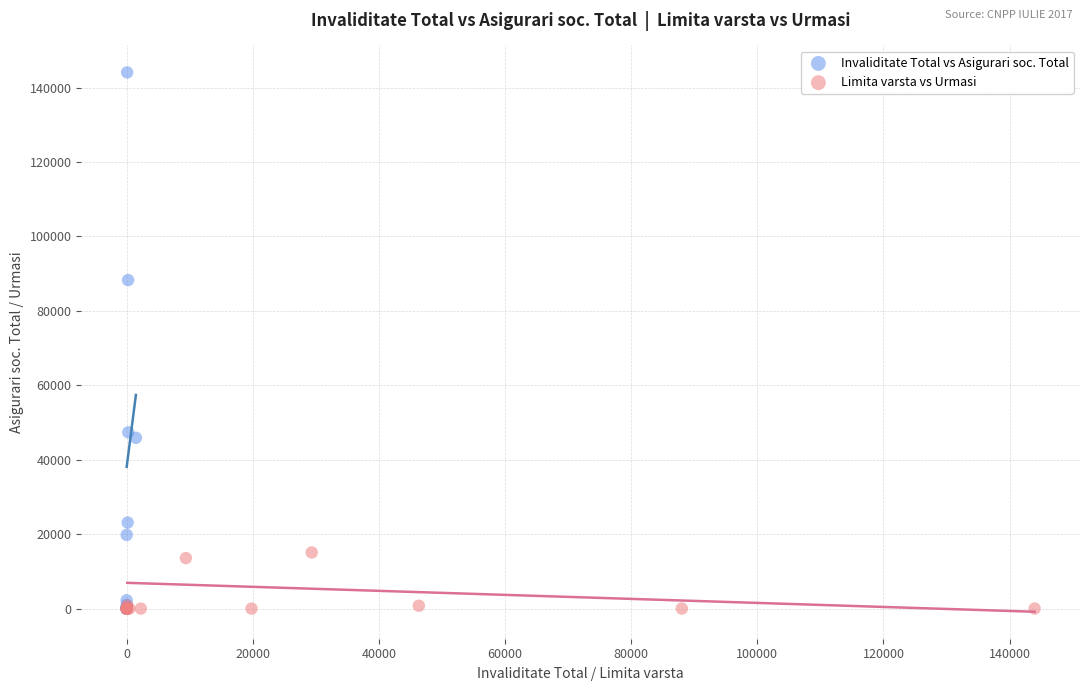

Which series reaches the maximum Y coordinate?

Invaliditate Total vs Asigurari soc. Total